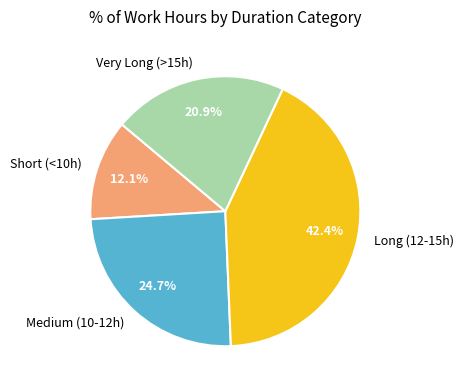

Is there any slice that represents more than half of the pie?

No